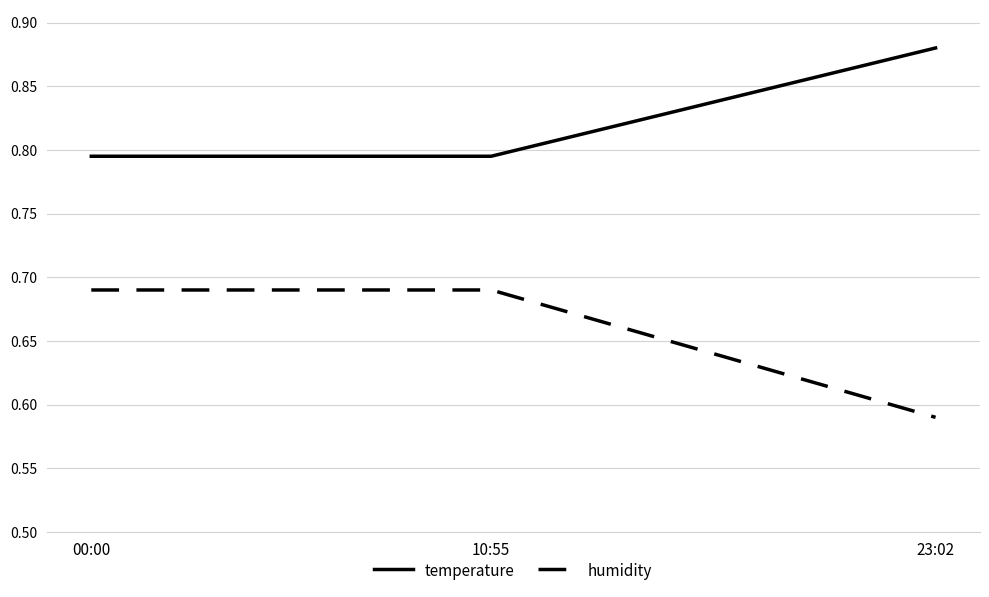

Between 10:55 and 23:02, which series saw the biggest shift?

humidity